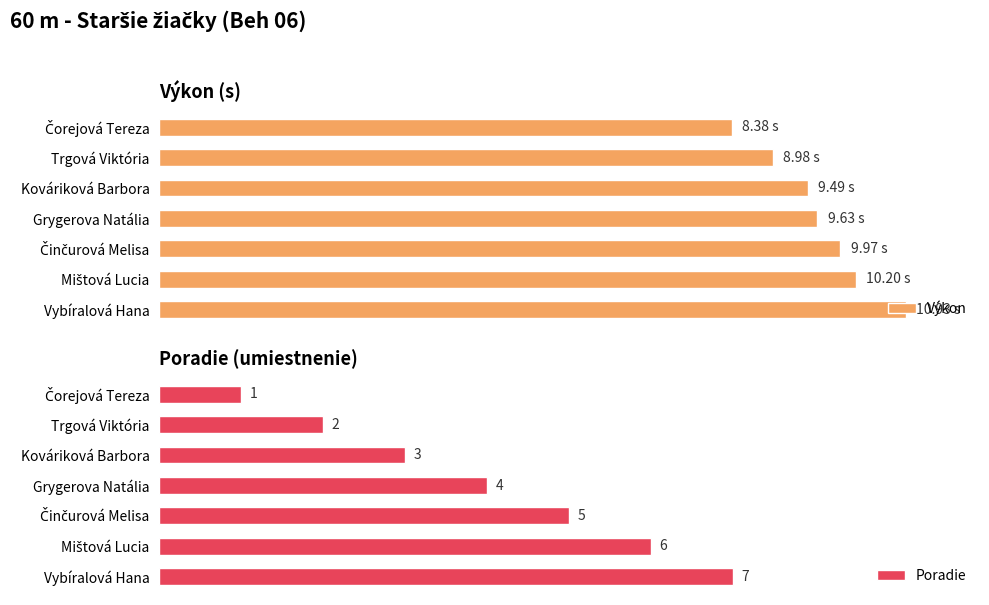

How many values in the Poradie series are below 4?

3